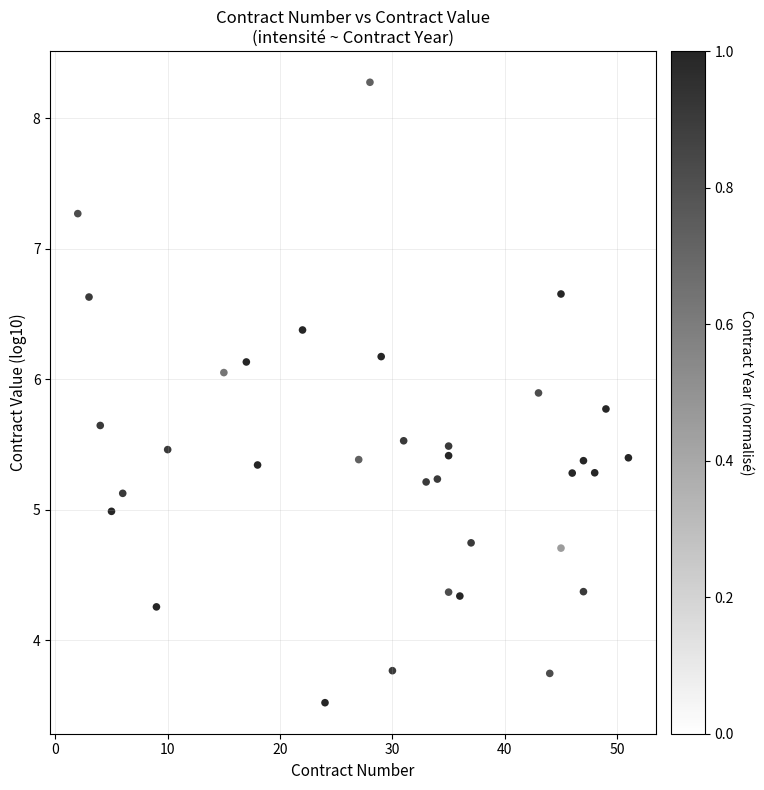

What is the range of X values (max minus min)?

49.0